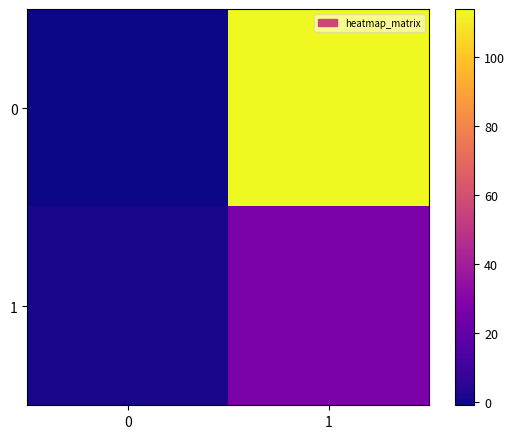

Rank the series by their average value, from lowest to highest.

1, 0